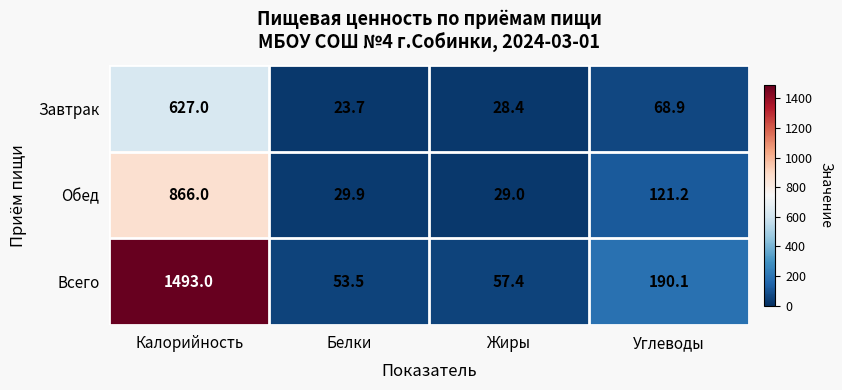

Reading right to left, what are all the values shown in this chart?

Завтрак: Углеводы=68.9	Жиры=28.4	Белки=23.7	Калорийность=627.0
Обед: Углеводы=121.2	Жиры=29.0	Белки=29.9	Калорийность=866.0
Всего: Углеводы=190.1	Жиры=57.4	Белки=53.5	Калорийность=1493.0